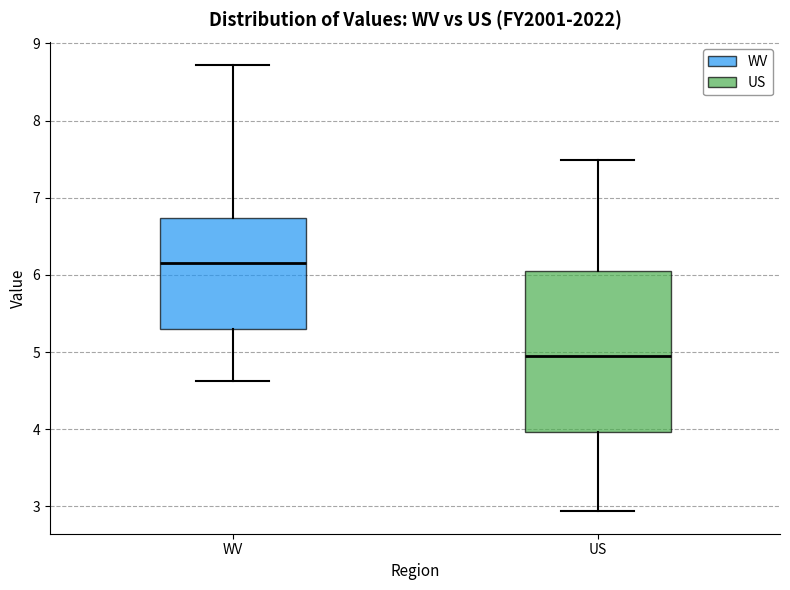

Which box is the tallest, from its lower edge to its upper edge?

US